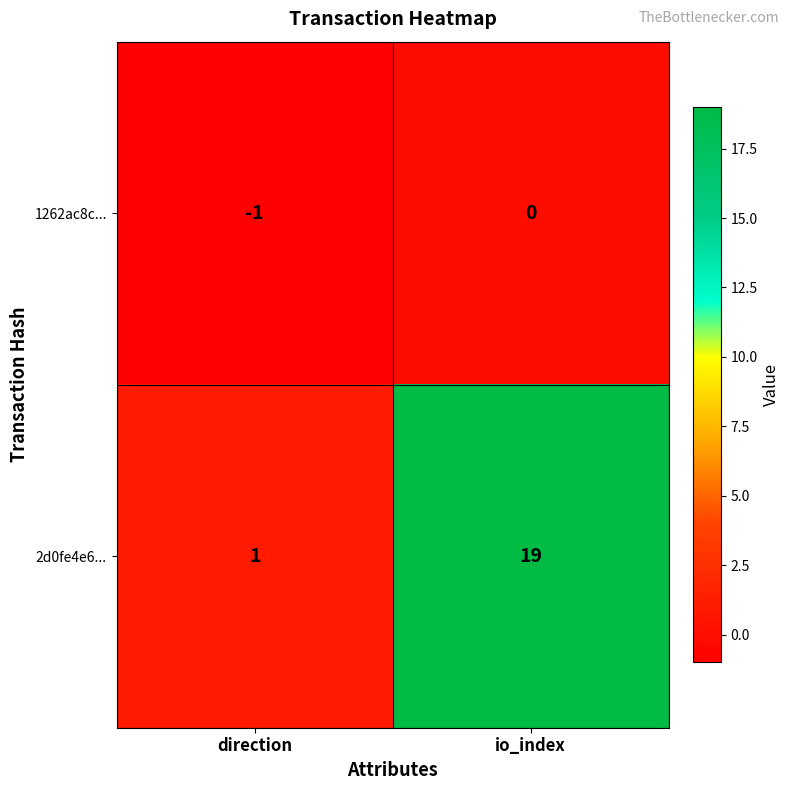

What is the difference between the maximum and minimum values in the 2d0fe4e6... series?

18